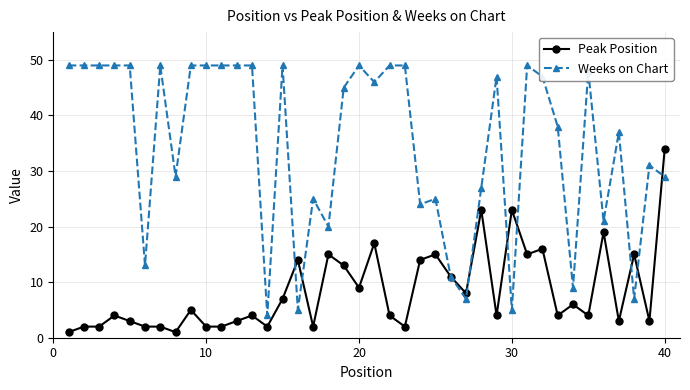

True or false: Weeks on Chart has more than 2 points higher than both neighbors.

True